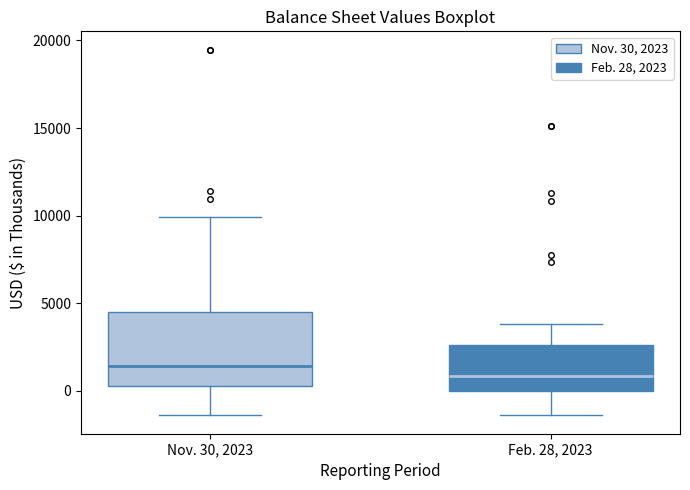

Which box has the highest median line?

Nov. 30, 2023